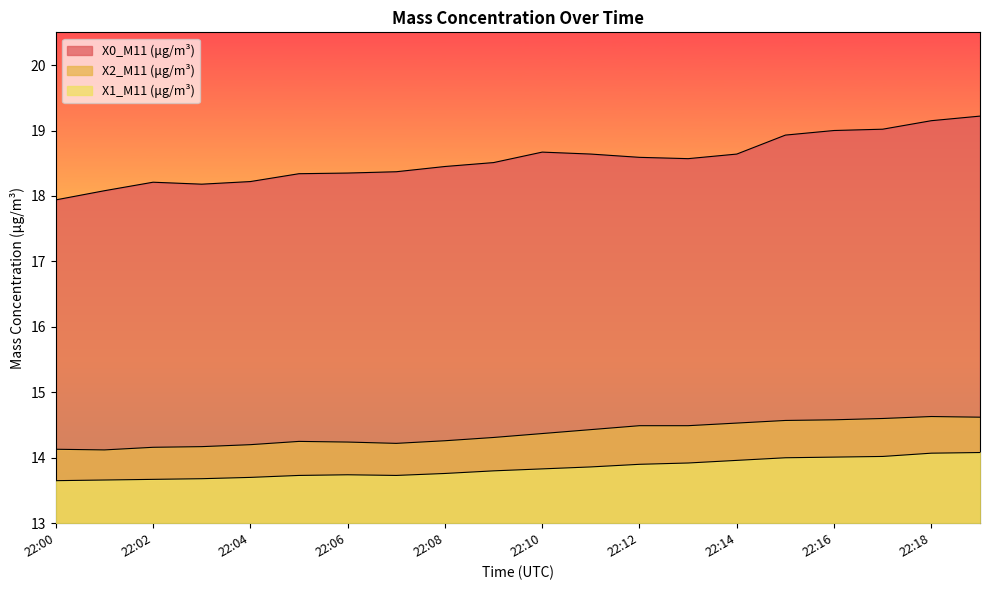

What is the value of the X1_M11 (μg/m³) point at the 18th from the left?

14.0